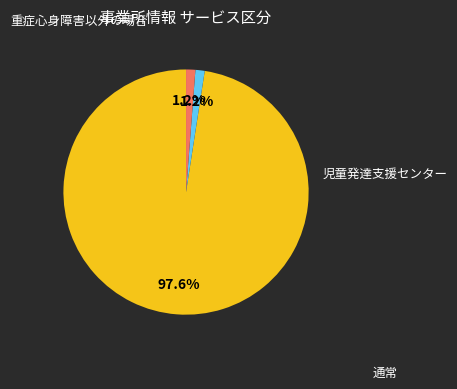

Does any single category account for the majority?

Yes